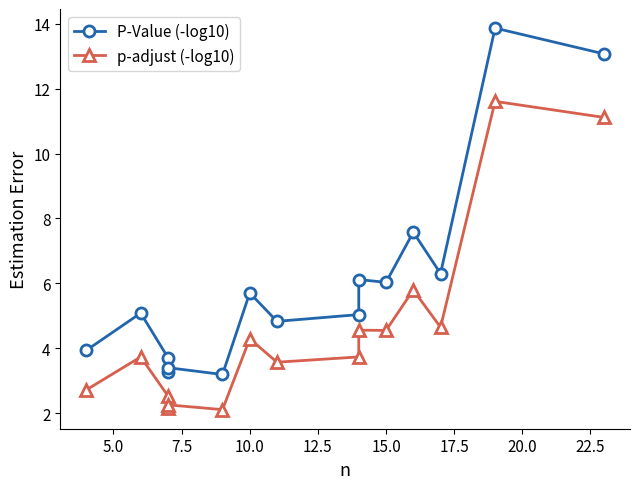

The value of P-Value (-log10) at 7.5 is 5.8. True or false?

False